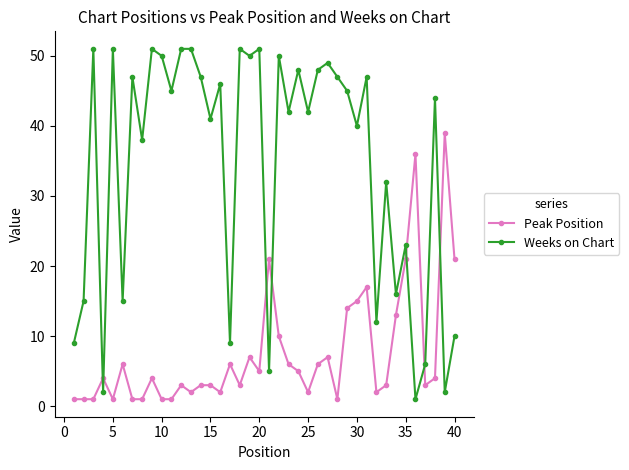

How many times do Weeks on Chart and Peak Position cross each other?

7